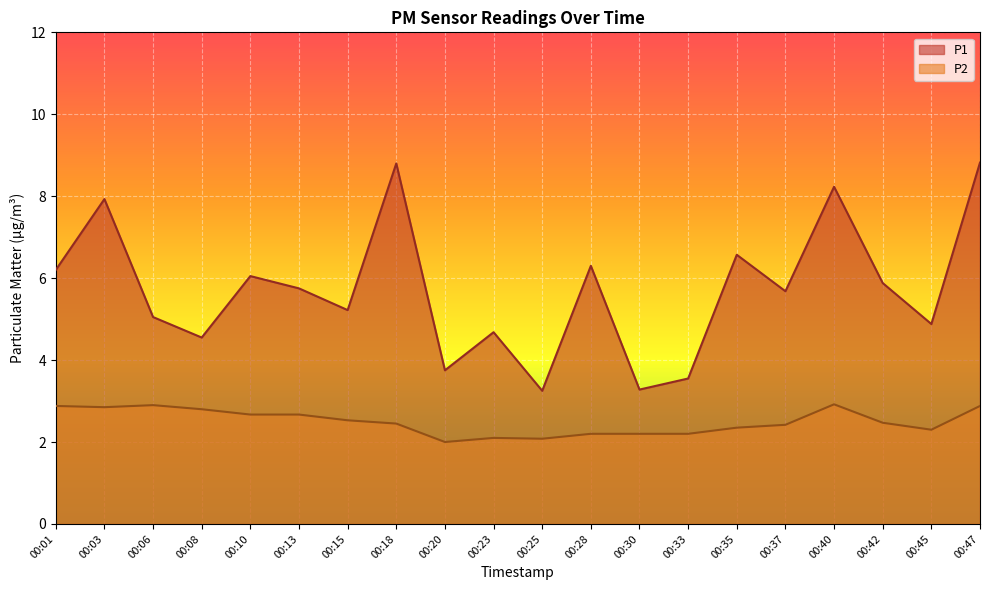

Is it true that P2 equals 2.4 at 00:35?

True